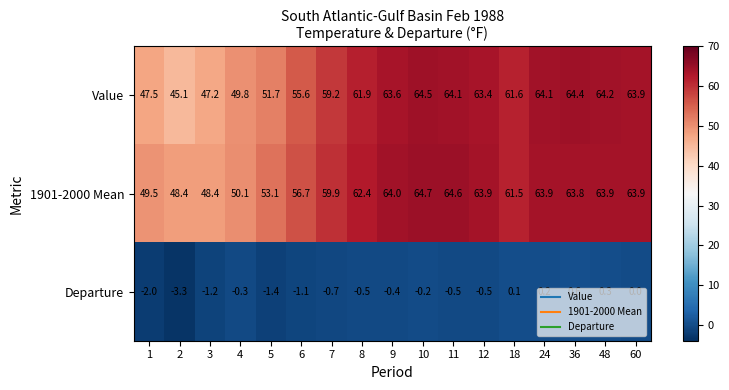

How many series are shown in this chart?

3